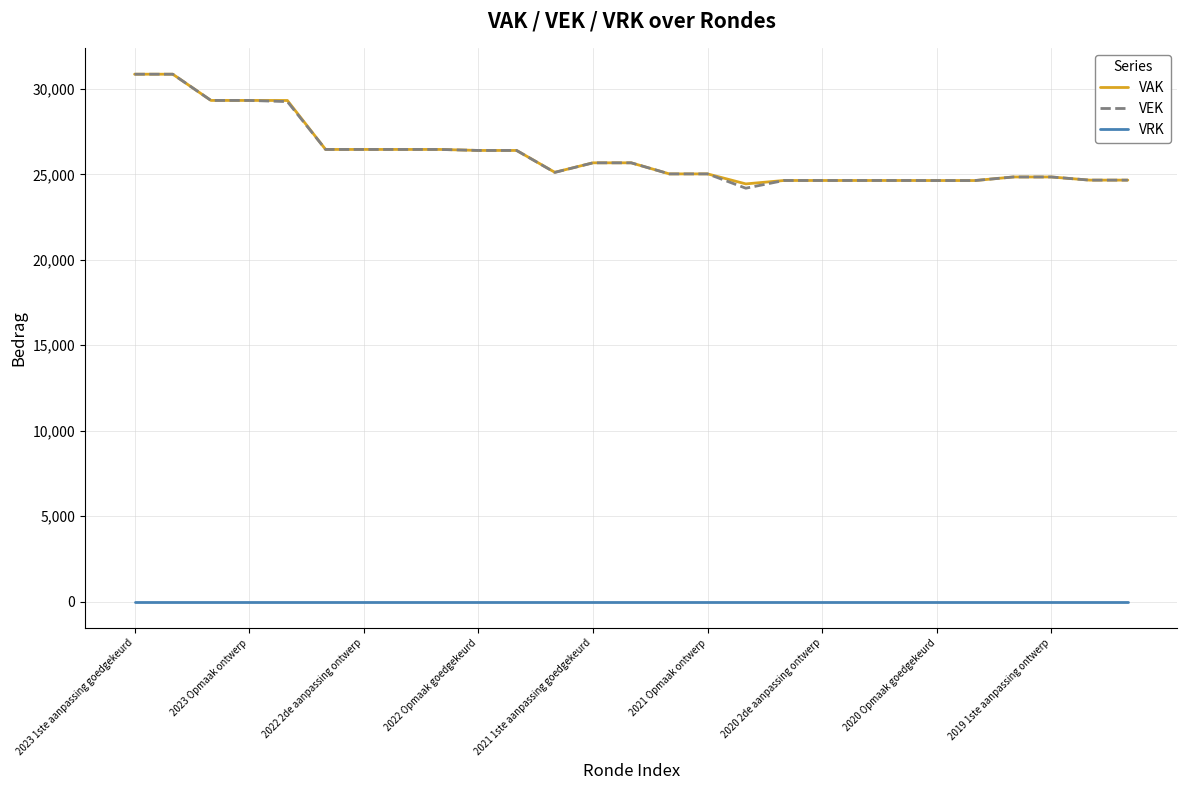

True or false: VEK and VRK cross at least once.

False